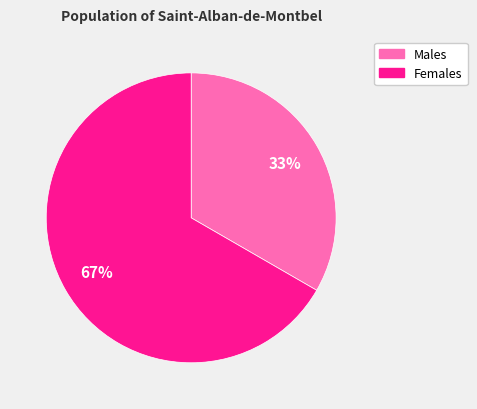

How many segments does this pie chart have?

2